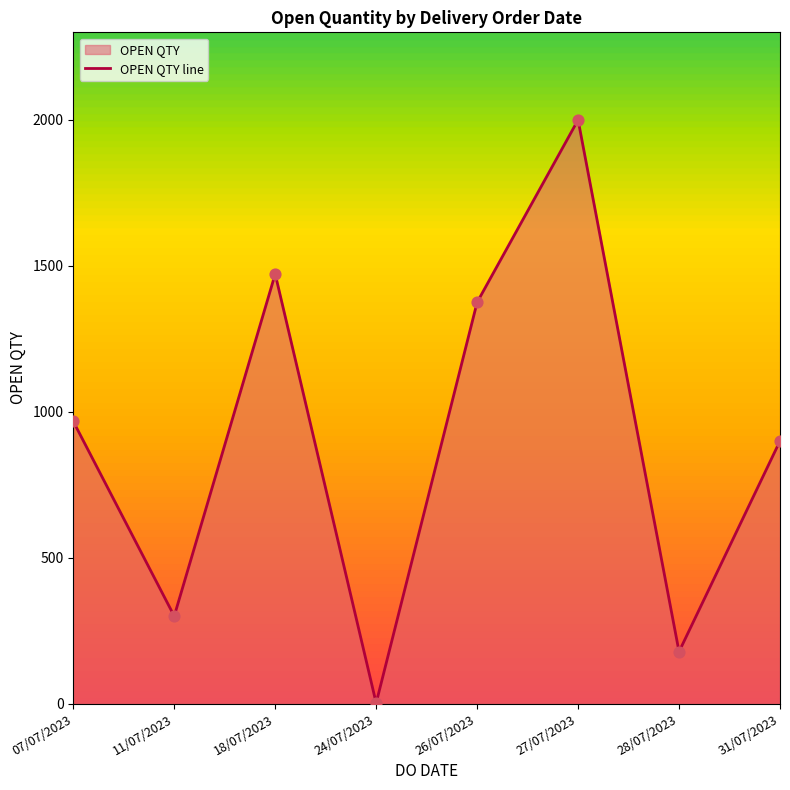

Which has a higher value, 11/07/2023 or 18/07/2023?

18/07/2023